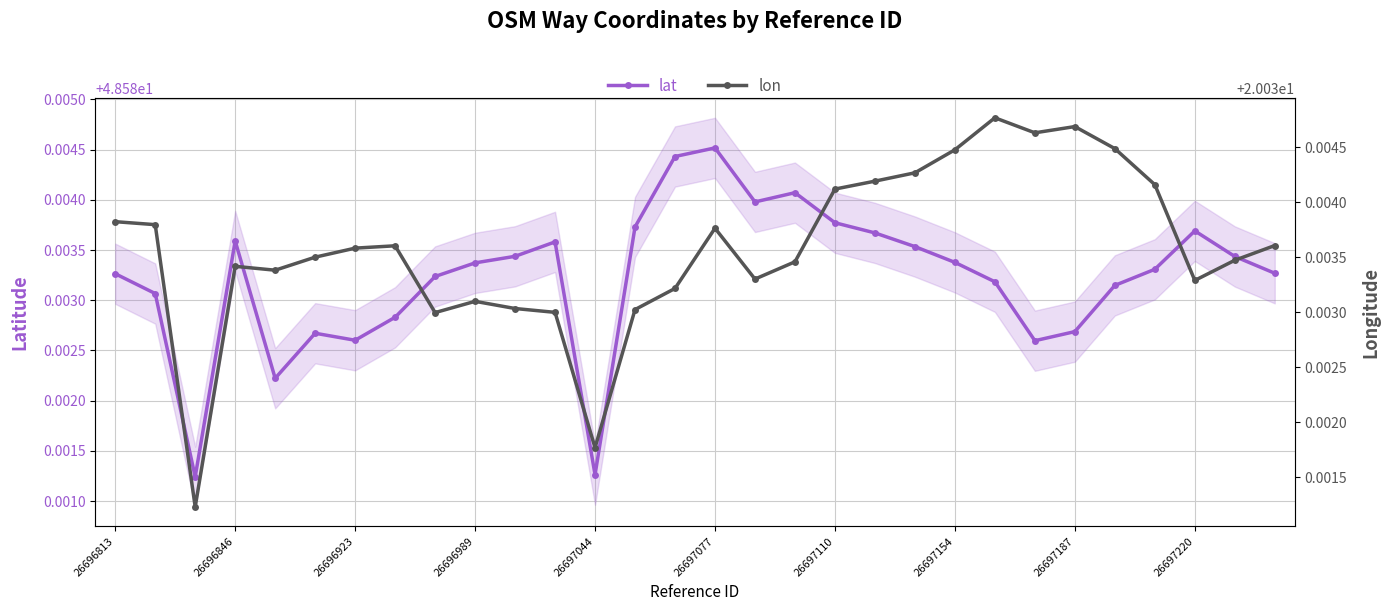

How many categories are shown in the chart?

30